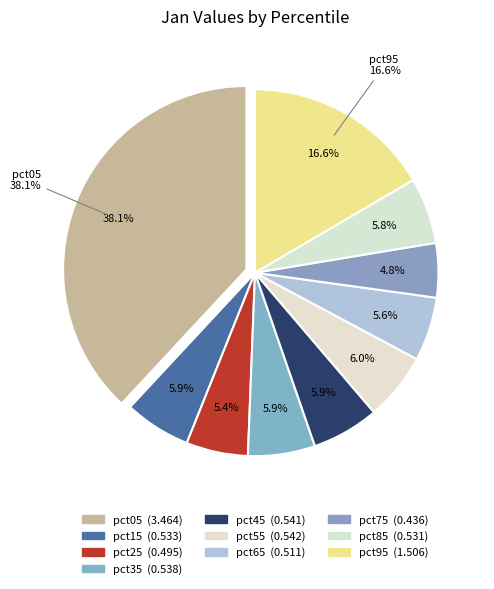

True or false: pct55 accounts for 6% of the total.

True